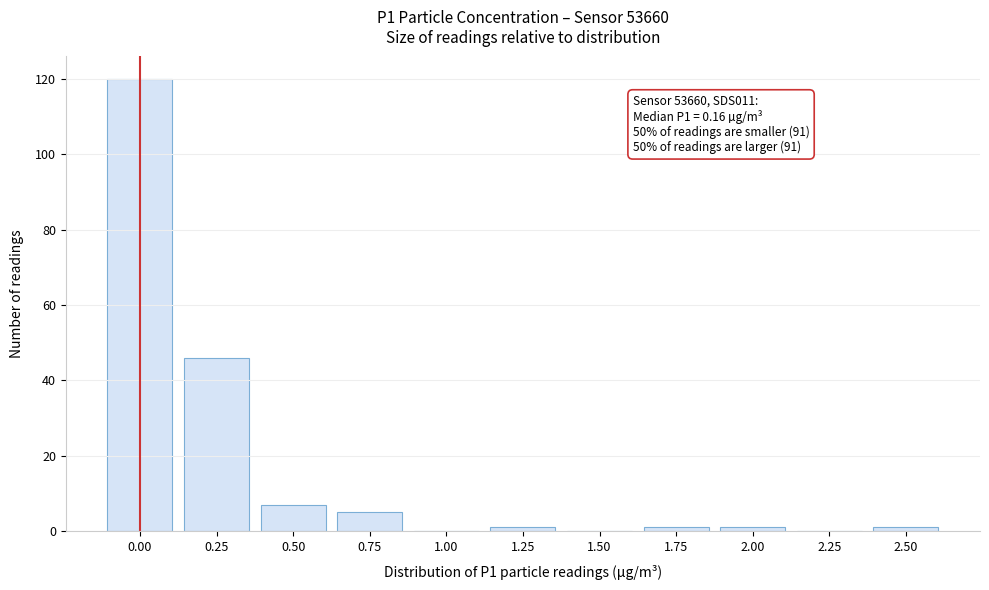

Reading left to right, extract all data points from this chart.

0.00=120	0.25=46	0.50=7	0.75=5	1.00=0	1.25=1	1.50=0	1.75=1	2.00=1	2.25=0	2.50=1